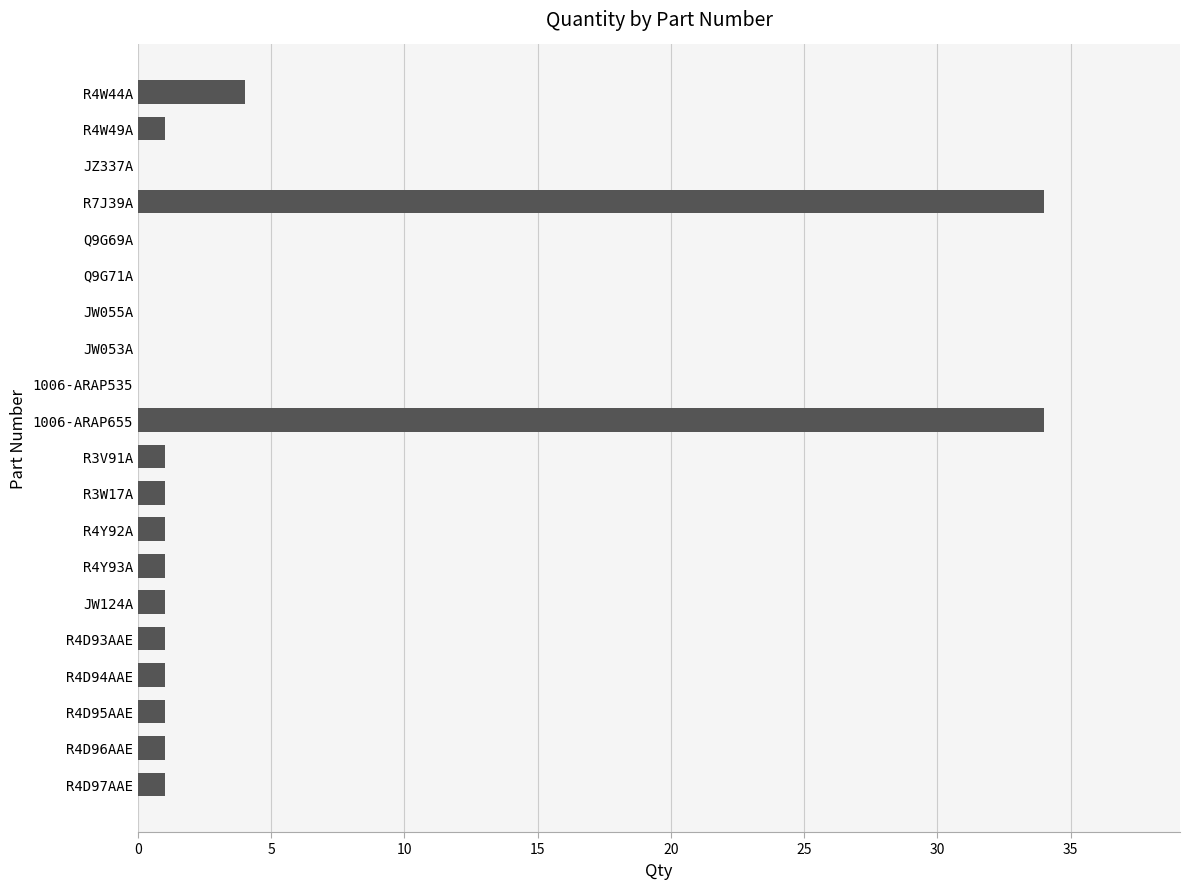

How many series are shown in this chart?

1